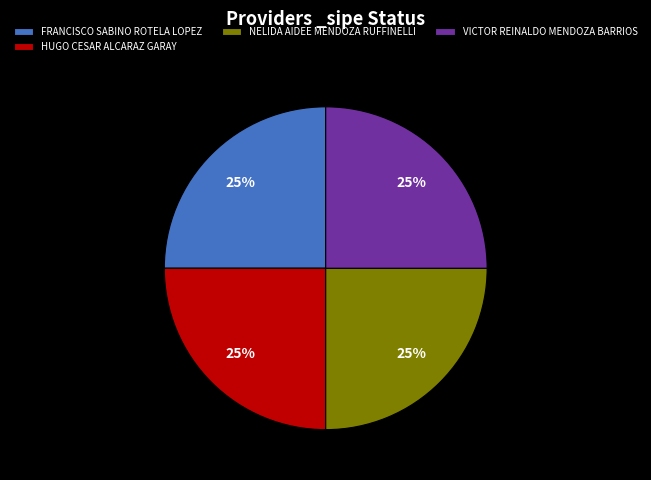

To the nearest percent, what is the combined percentage of FRANCISCO SABINO ROTELA LOPEZ and NELIDA AIDEE MENDOZA RUFFINELLI?

50%